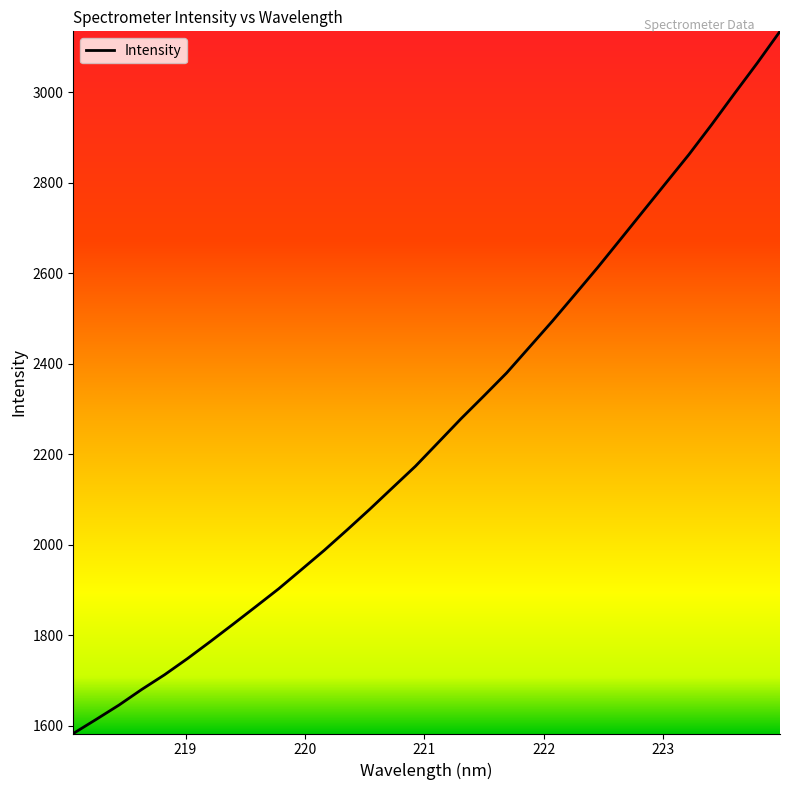

What is the difference between the maximum and minimum values?

1552.7